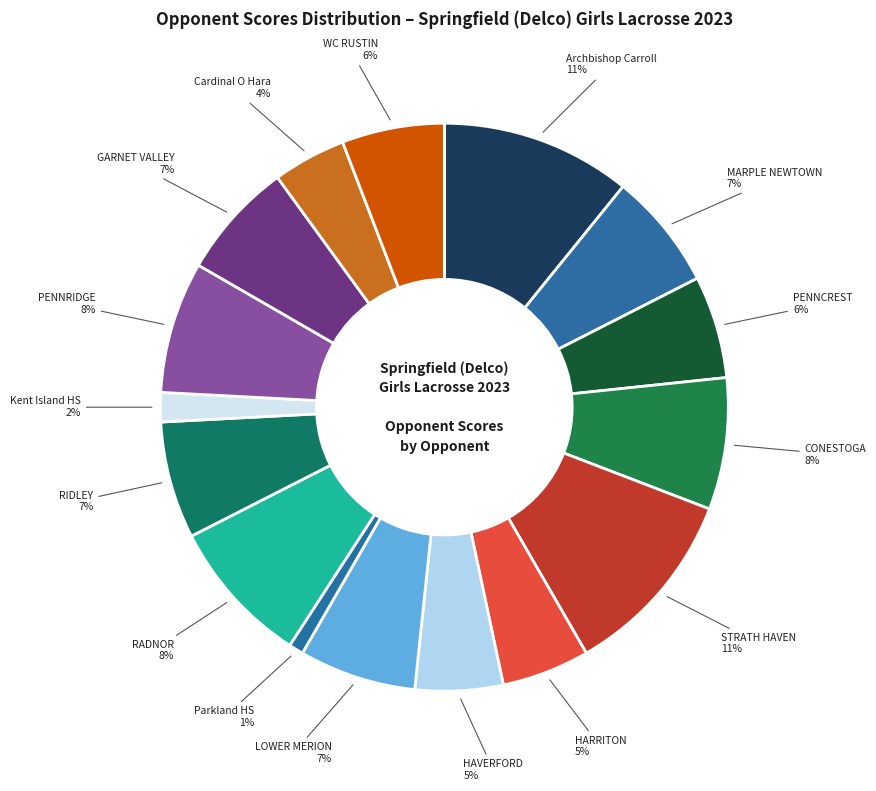

Is PENNRIDGE the majority of the pie?

No